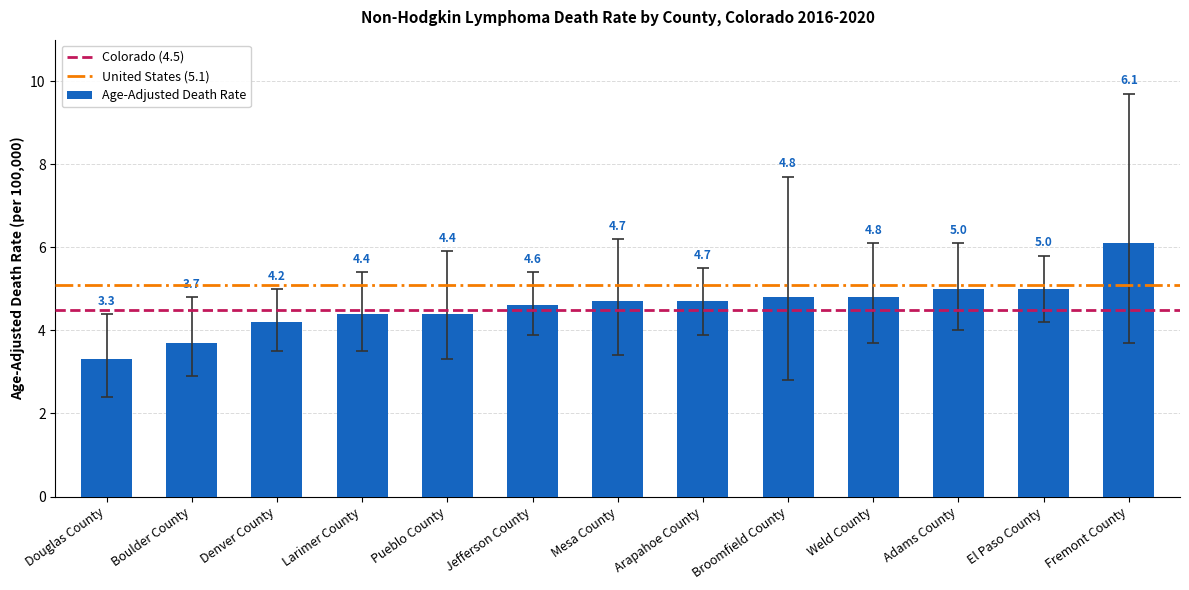

True or false: the data shows 7.3 at Arapahoe County.

False